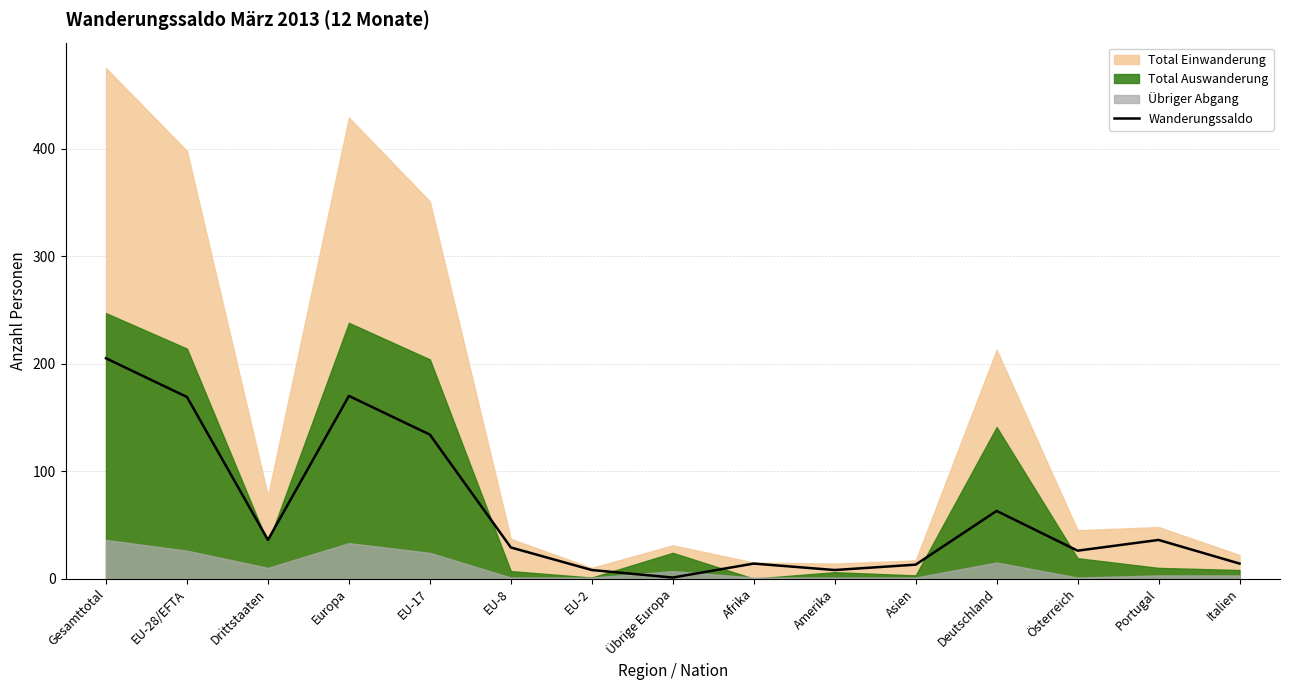

At which label does the data first exceed 29?

Gesamttotal